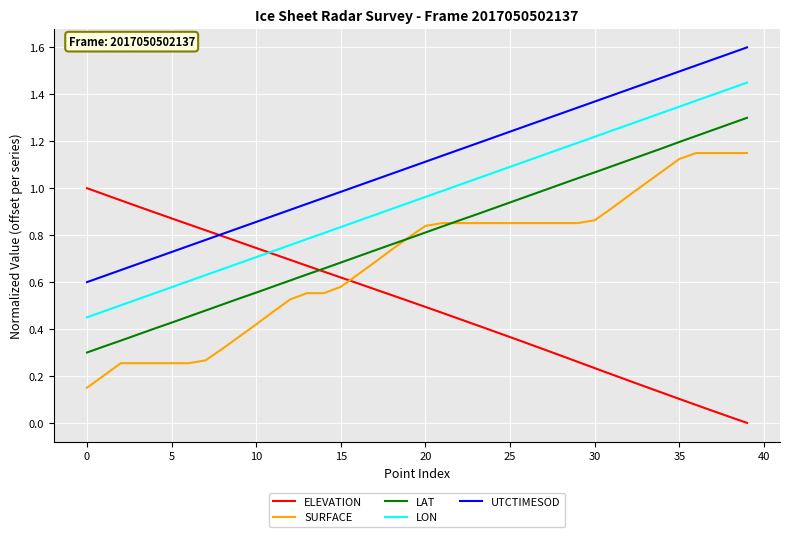

Rank the series by their maximum value, from highest to lowest.

UTCTIMESOD, LON, LAT, SURFACE, ELEVATION